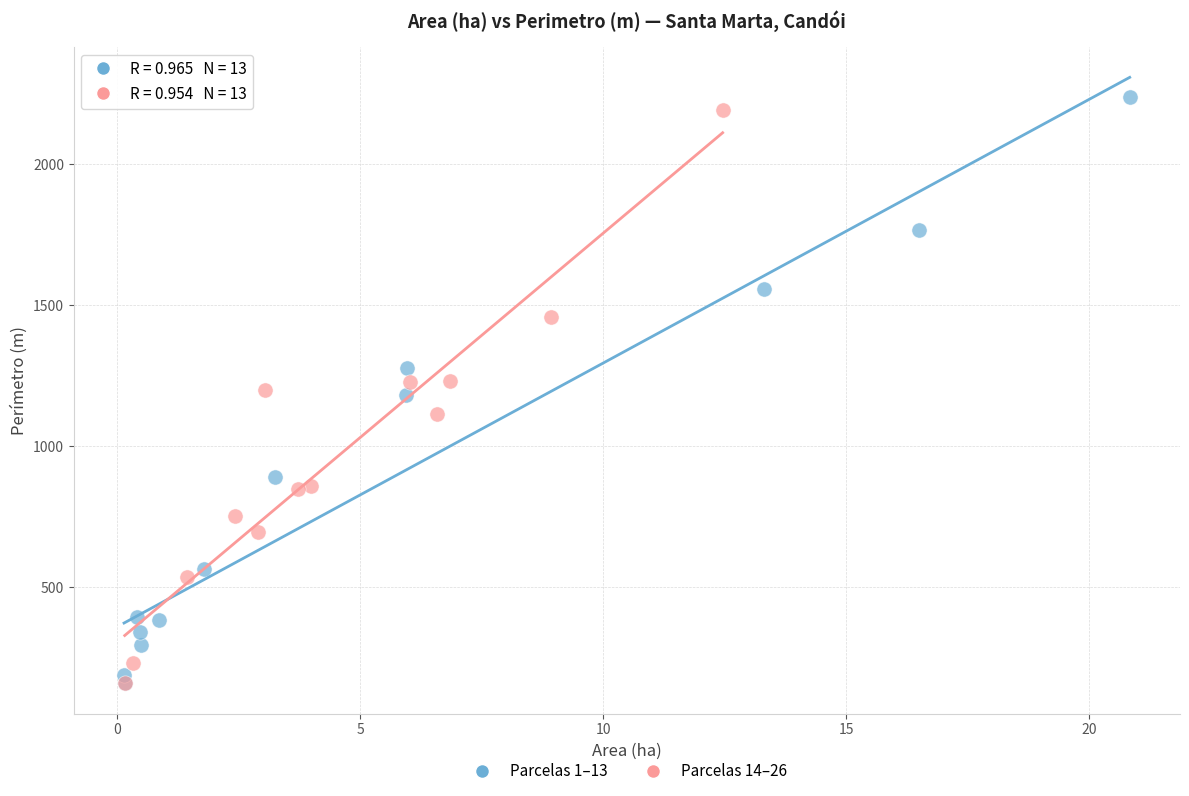

Which series has the largest Y range (max minus min)?

Parcelas 1–13